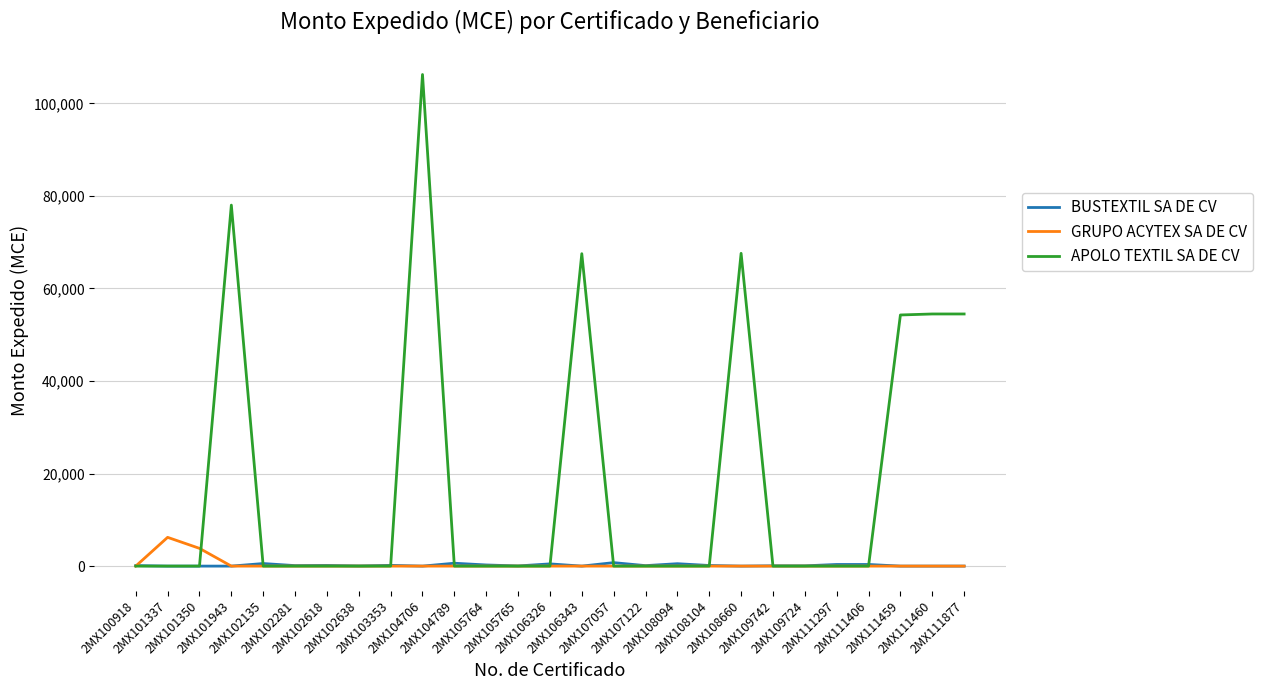

Does the chart have visible grid lines?

Yes